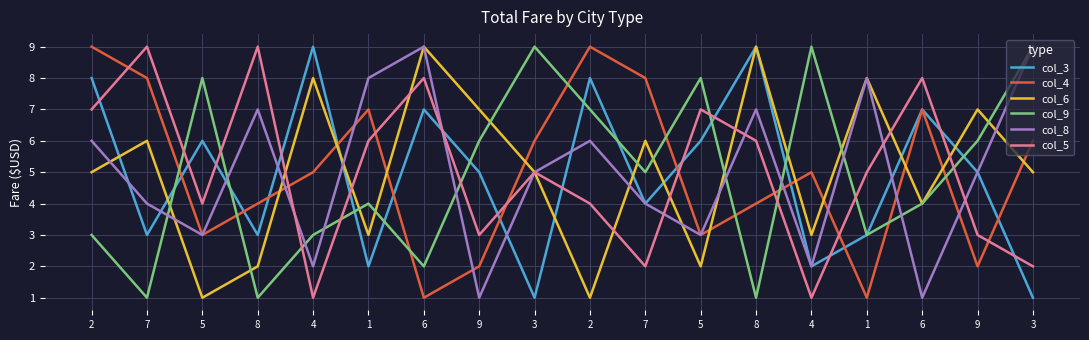

What is the average value of the col_4 series?

5